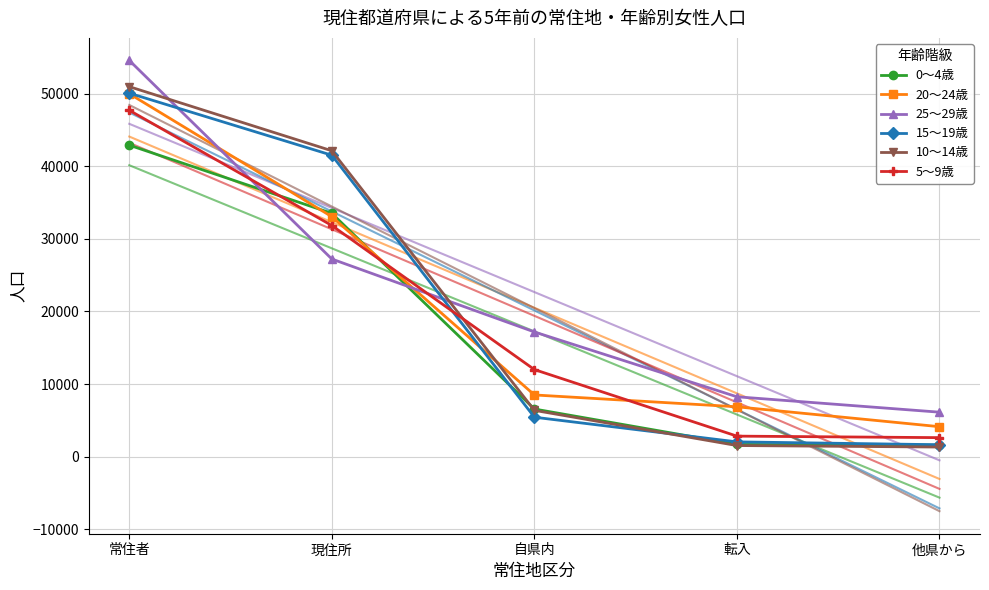

True or false: 25～29歳 has a value of 14123 at 常住者.

False